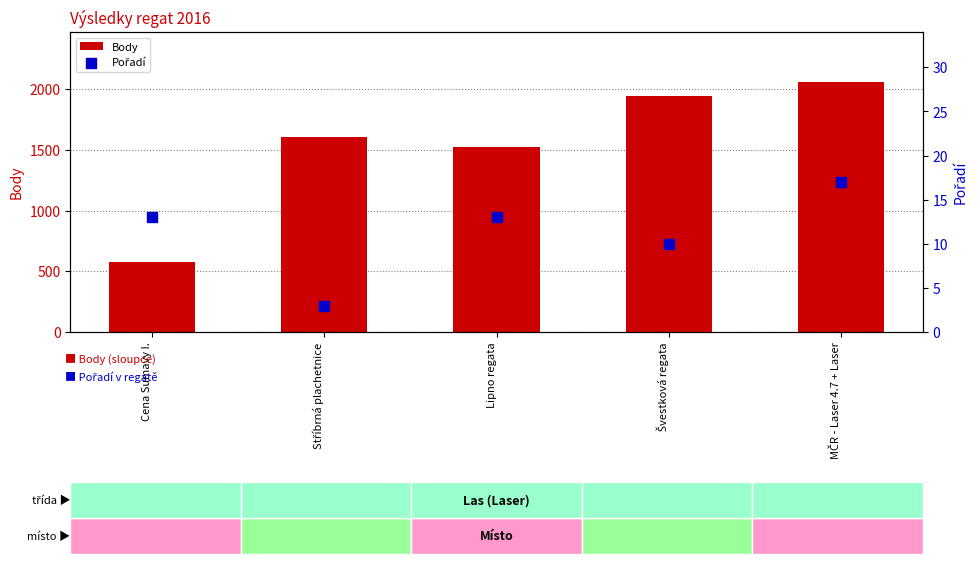

What are all the series names shown in the legend?

Body, Pořadí